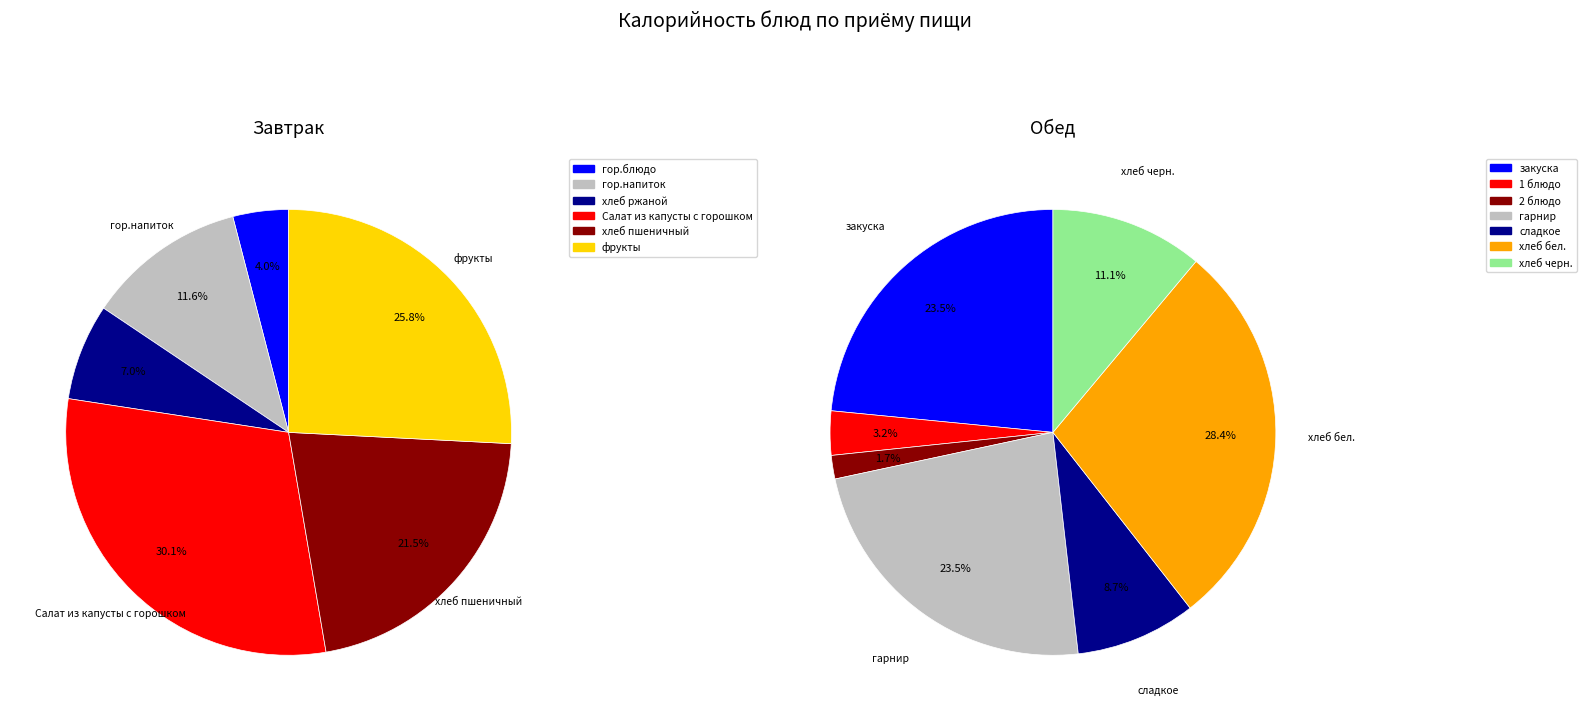

Approximately how many times larger is the value at хлеб пшеничный compared to гор.блюдо?

5.3